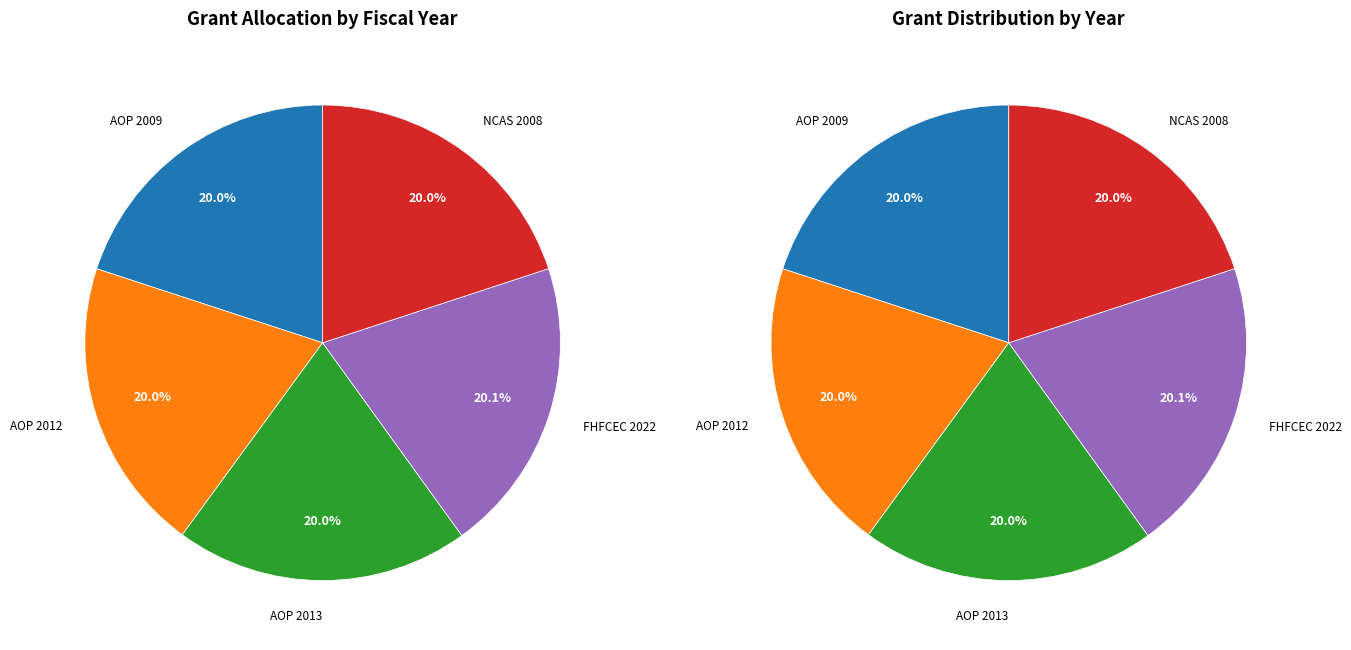

Is there any slice that represents more than half of the pie?

No